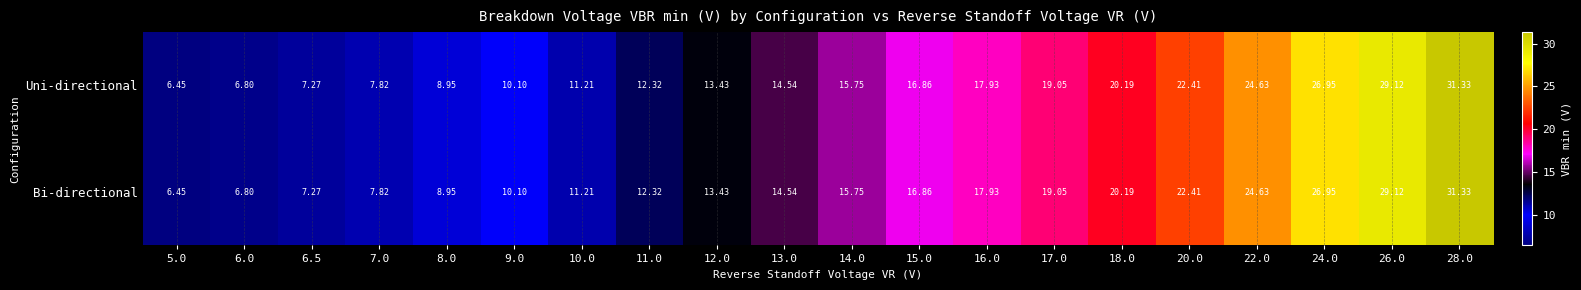

Is the value of Uni-directional at 24.0 greater than the value of Bi-directional at 15.0?

Yes